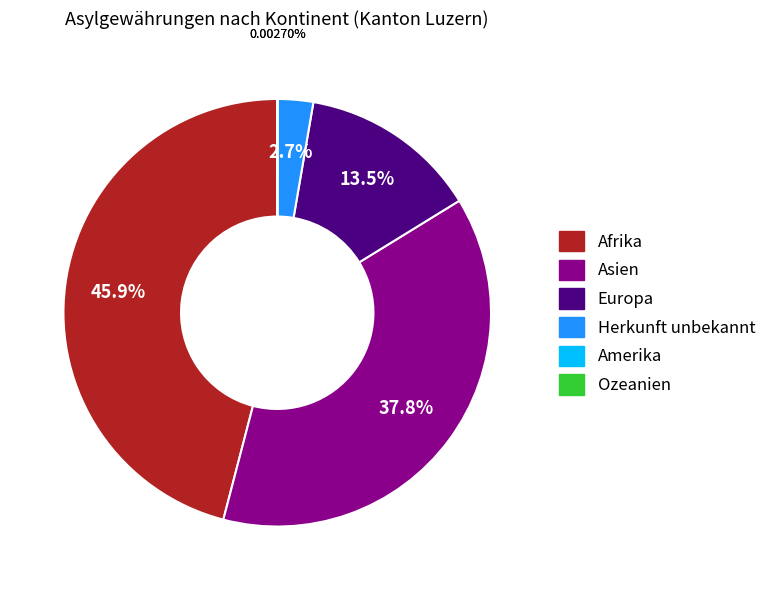

To the nearest percent, what portion does Europa represent?

14%